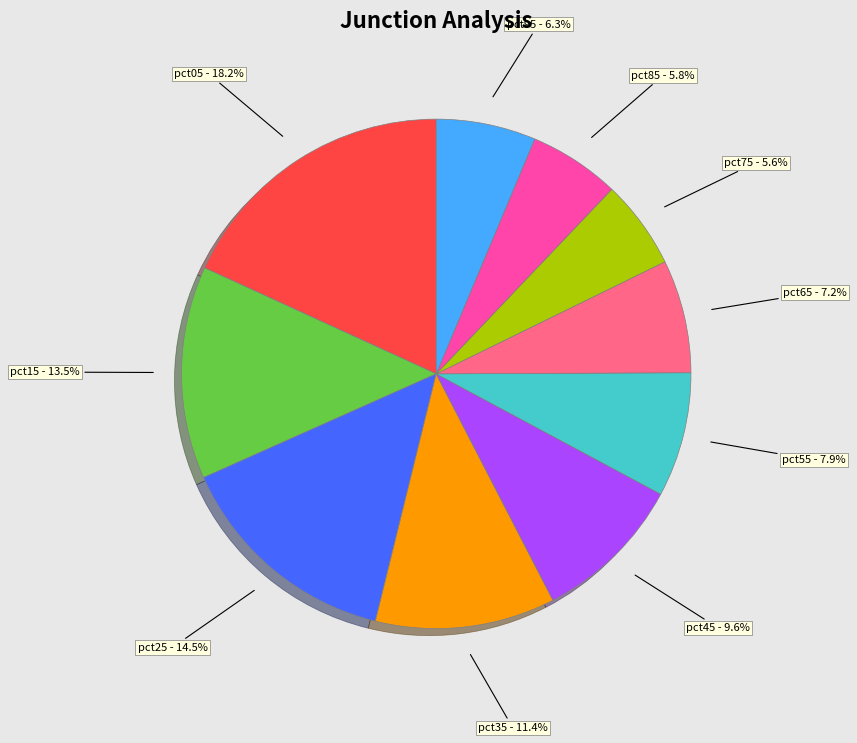

Is there a majority slice in this chart?

No